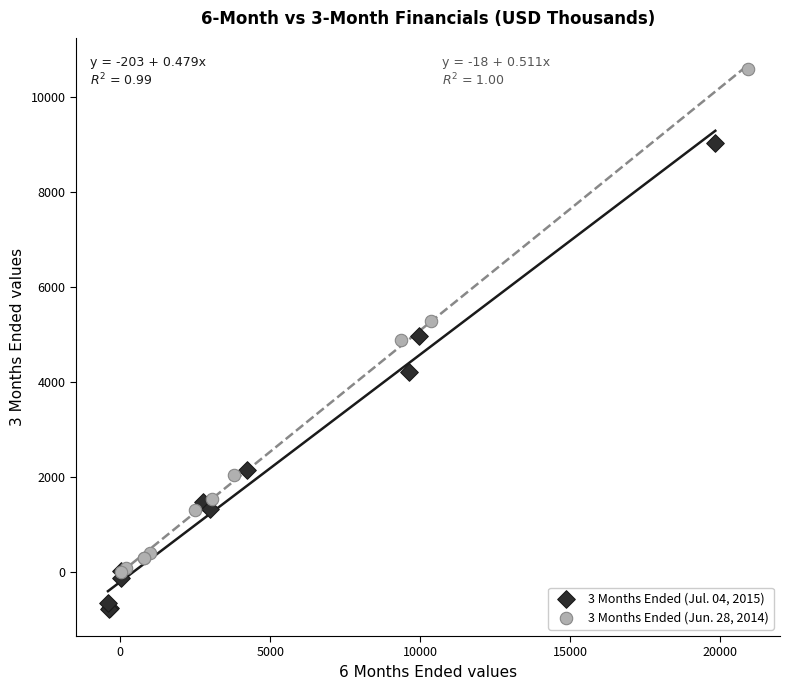

Which series has the largest Y range (max minus min)?

3 Months Ended (Jun. 28, 2014)